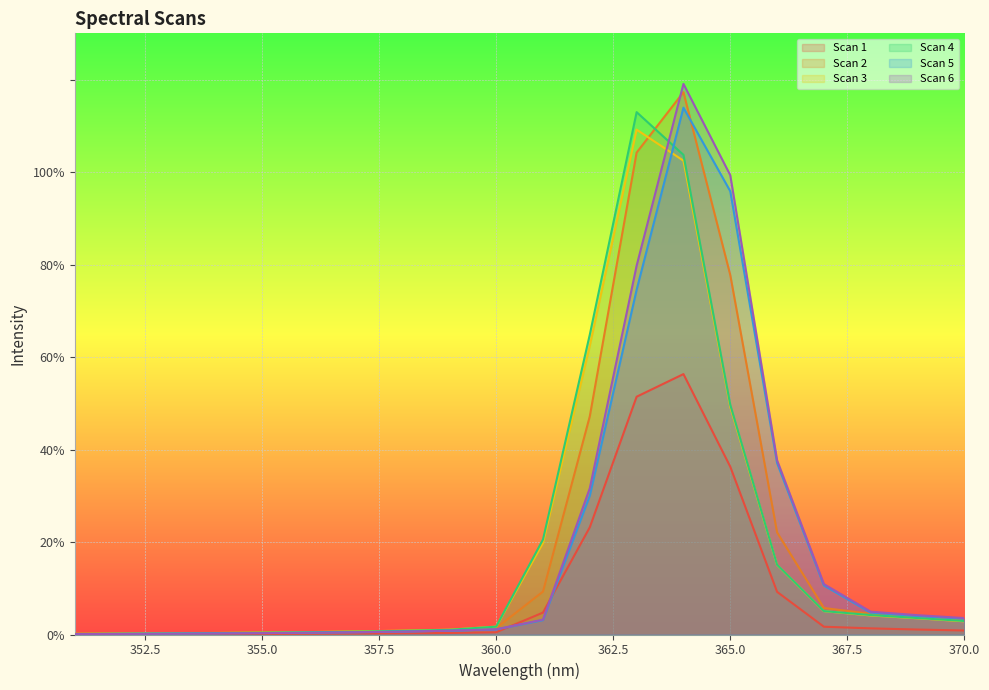

What is the value of the Scan 2 point at the 9th from the left?

0.1